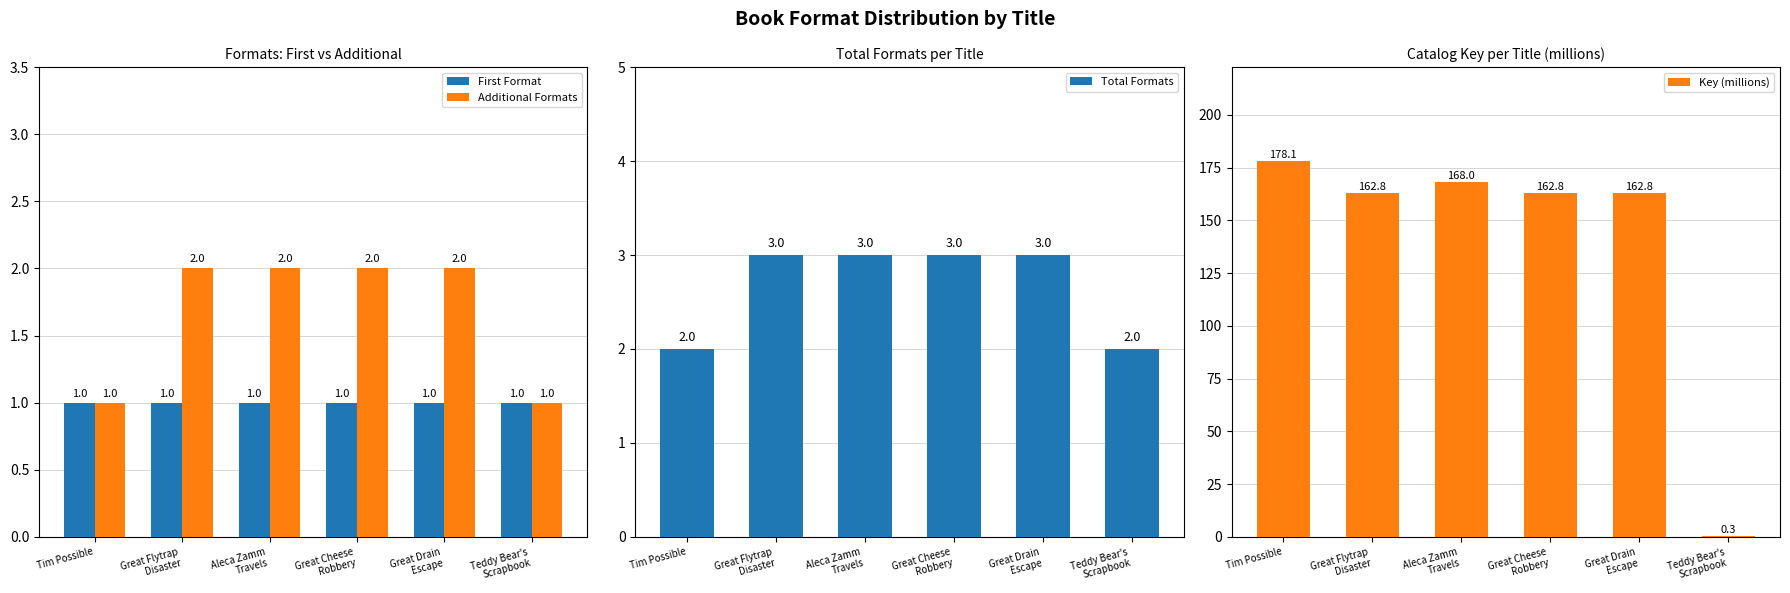

Which series changed the most between Aleca Zamm
Travels and Great Drain
Escape?

Key (millions)